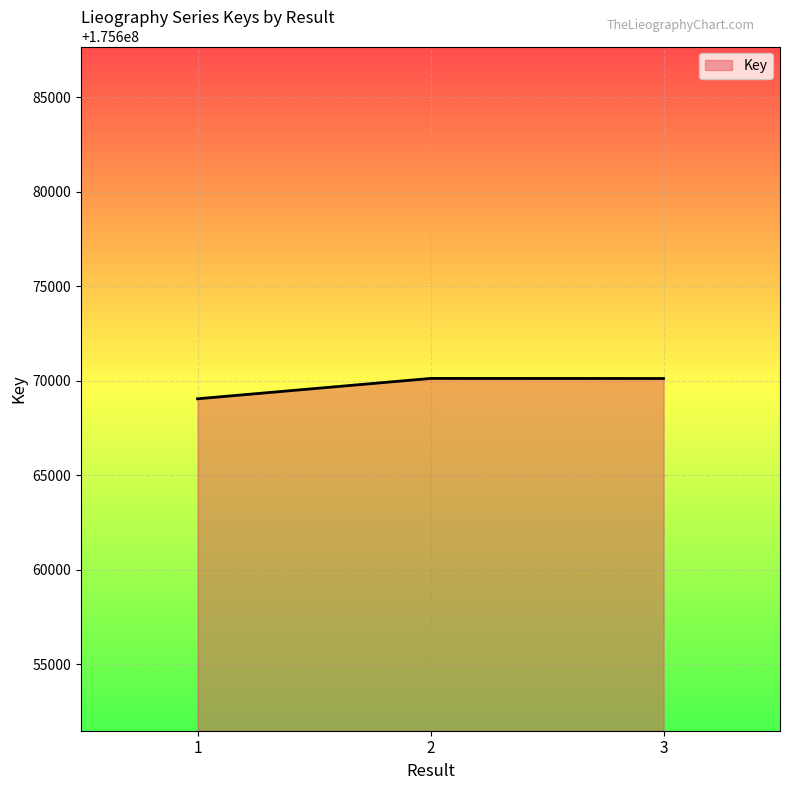

Does the chart display data point markers on the line(s)?

No